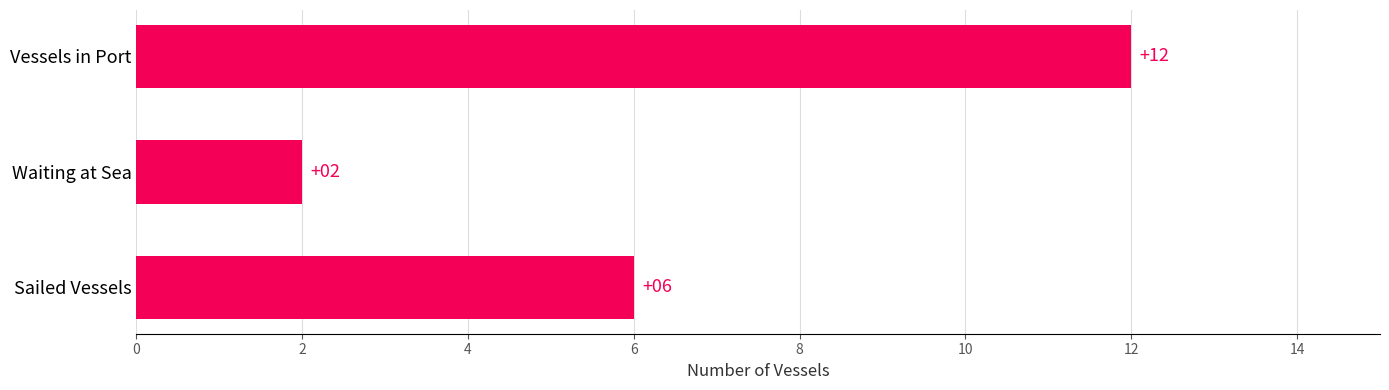

What is the approximate value at Sailed Vessels, to the nearest 5?

5